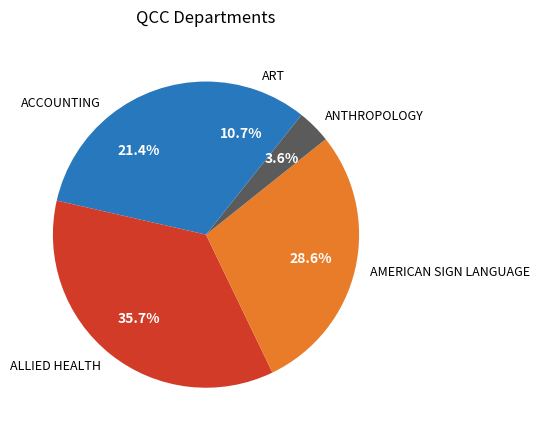

Rank the categories by value from lowest to highest.

ANTHROPOLOGY, ART, ACCOUNTING, AMERICAN SIGN LANGUAGE, ALLIED HEALTH